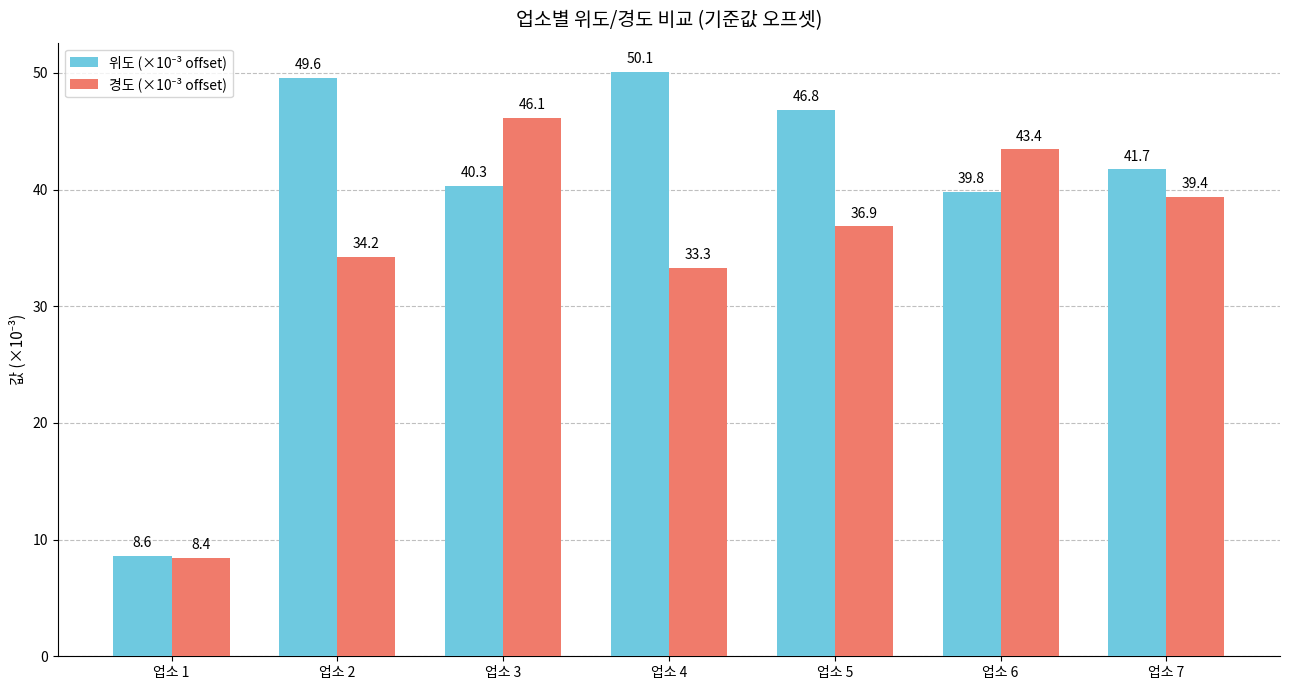

What is the difference between the highest and lowest values at 업소 6?

3.6